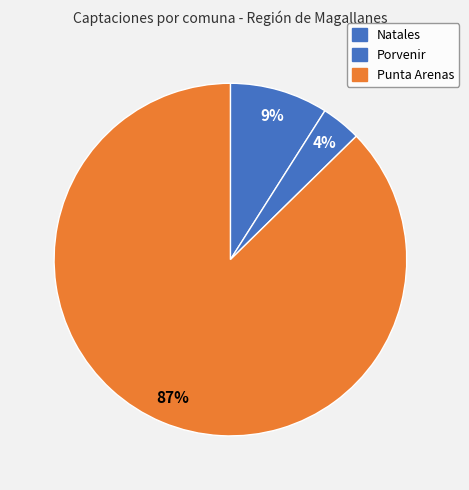

The Punta Arenas slice represents 99% of the pie. True or false?

False